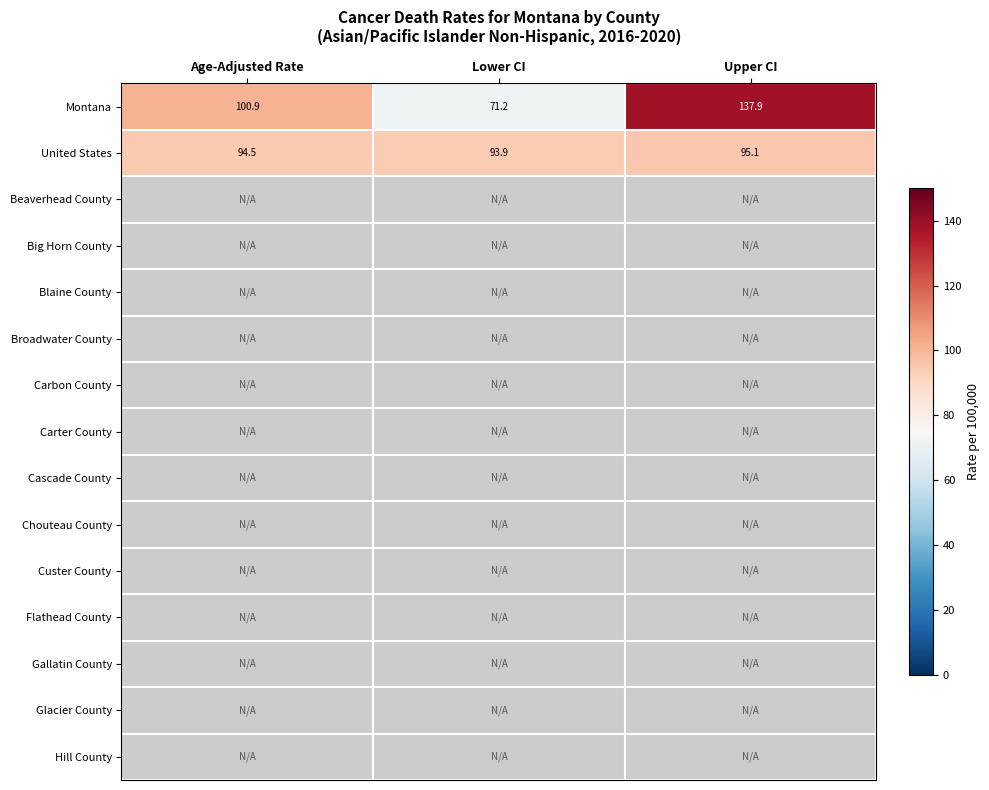

What is the sum of the Montana values at Age-Adjusted Rate and Lower CI?

172.1